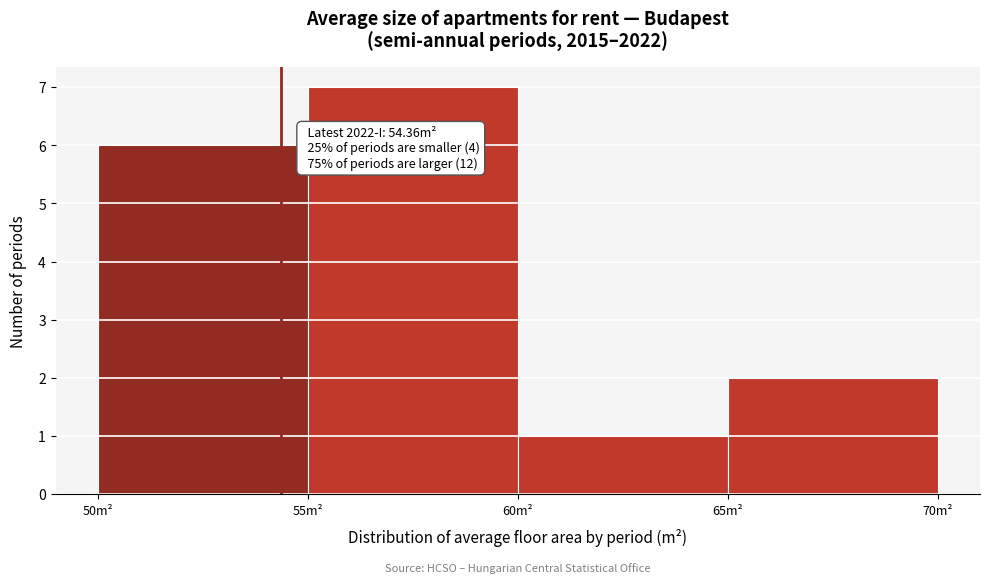

Which range on the x-axis has the tallest bar?

55 to 60